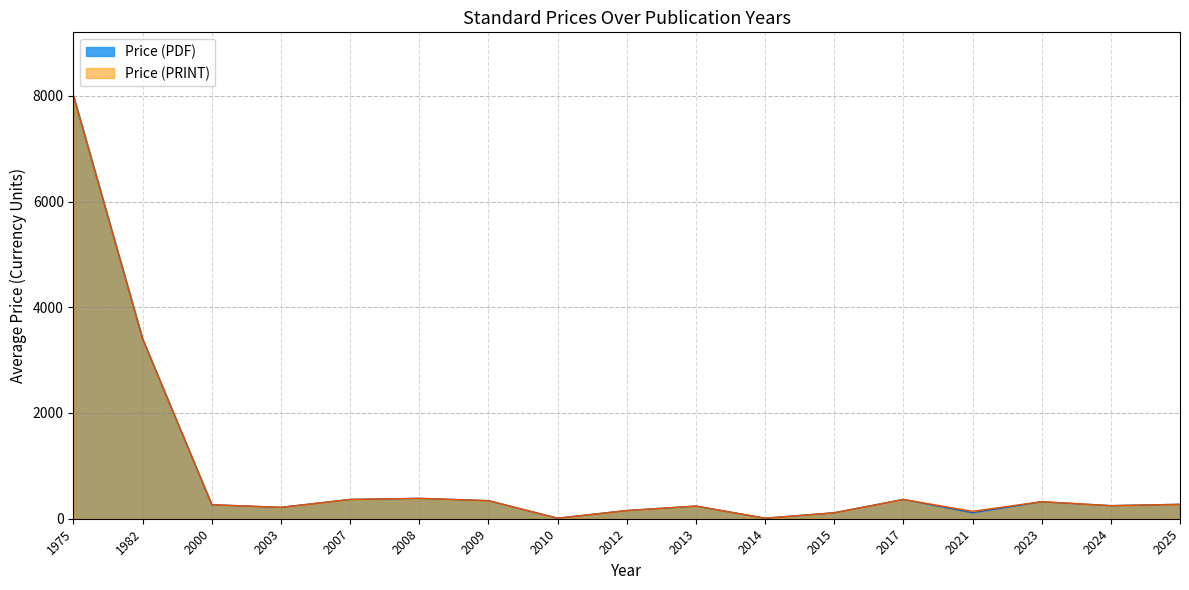

True or false: Price (PRINT) and Price (PDF) intersect in this chart.

False